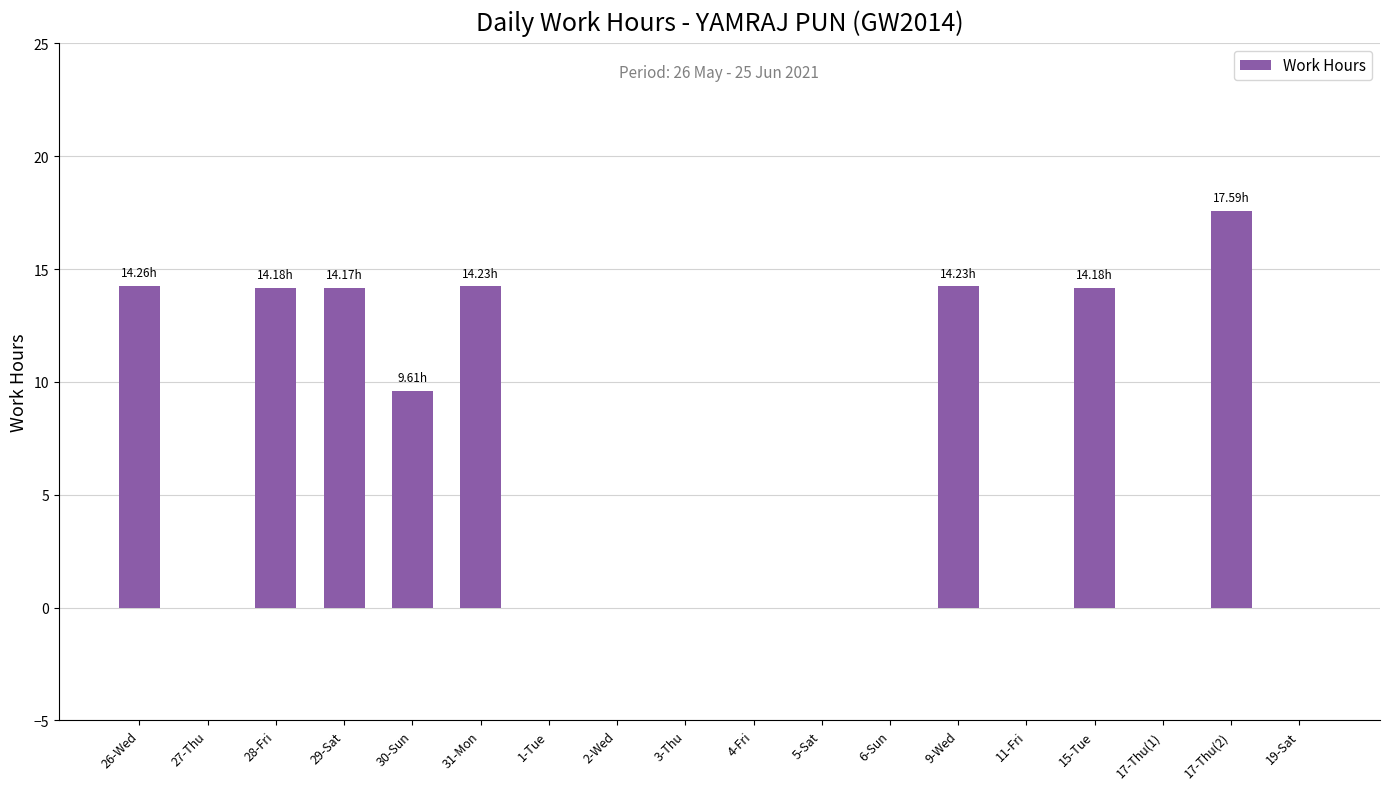

What is the sum of the values at 27-Thu and 30-Sun?

9.6